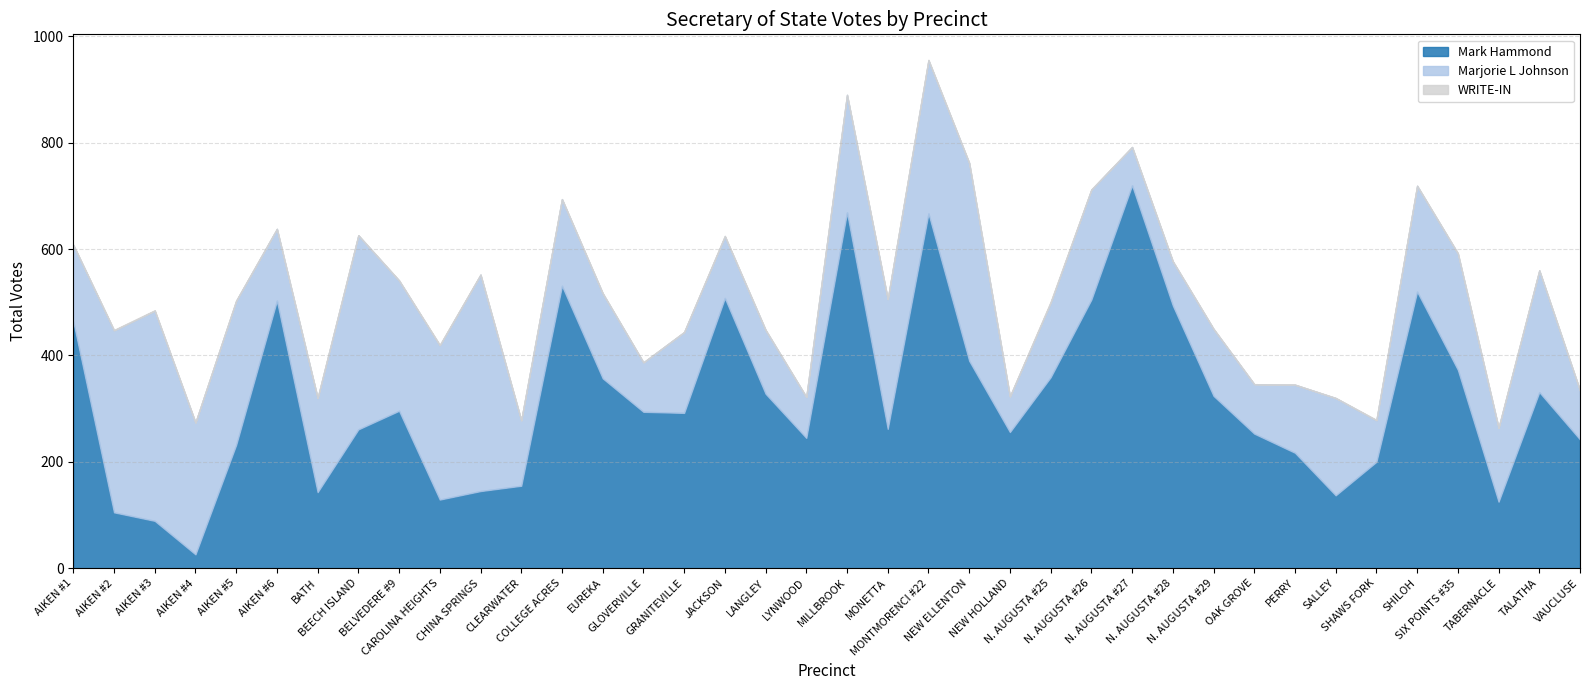

Reading left to right, what are all the values shown in this chart?

Mark Hammond: AIKEN #1=464	AIKEN #2=105	AIKEN #3=89	AIKEN #4=26	AIKEN #5=232	AIKEN #6=503	BATH=143	BEECH ISLAND=261	BELVEDERE #9=296	CAROLINA HEIGHTS=129	CHINA SPRINGS=145	CLEARWATER=155	COLLEGE ACRES=531	EUREKA=357	GLOVERVILLE=294	GRANITEVILLE=292	JACKSON=508	LANGLEY=328	LYNWOOD=245	MILLBROOK=669	MONETTA=262	MONTMORENCI #22=667	NEW ELLENTON=390	NEW HOLLAND=256	N. AUGUSTA #25=359	N. AUGUSTA #26=505	N. AUGUSTA #27=720	N. AUGUSTA #28=494	N. AUGUSTA #29=324	OAK GROVE=253	PERRY=217	SALLEY=137	SHAWS FORK=200	SHILOH=520	SIX POINTS #35=373	TABERNACLE=125	TALATHA=331	VAUCLUSE=242
Marjorie L Johnson: AIKEN #1=144	AIKEN #2=342	AIKEN #3=395	AIKEN #4=248	AIKEN #5=271	AIKEN #6=135	BATH=177	BEECH ISLAND=365	BELVEDERE #9=245	CAROLINA HEIGHTS=290	CHINA SPRINGS=407	CLEARWATER=123	COLLEGE ACRES=163	EUREKA=160	GLOVERVILLE=93	GRANITEVILLE=152	JACKSON=116	LANGLEY=120	LYNWOOD=77	MILLBROOK=221	MONETTA=244	MONTMORENCI #22=288	NEW ELLENTON=372	NEW HOLLAND=67	N. AUGUSTA #25=140	N. AUGUSTA #26=207	N. AUGUSTA #27=72	N. AUGUSTA #28=83	N. AUGUSTA #29=126	OAK GROVE=93	PERRY=128	SALLEY=183	SHAWS FORK=78	SHILOH=199	SIX POINTS #35=219	TABERNACLE=139	TALATHA=229	VAUCLUSE=92
WRITE-IN: AIKEN #1=0	AIKEN #2=1	AIKEN #3=1	AIKEN #4=0	AIKEN #5=0	AIKEN #6=0	BATH=0	BEECH ISLAND=0	BELVEDERE #9=0	CAROLINA HEIGHTS=1	CHINA SPRINGS=0	CLEARWATER=0	COLLEGE ACRES=0	EUREKA=0	GLOVERVILLE=0	GRANITEVILLE=0	JACKSON=1	LANGLEY=0	LYNWOOD=0	MILLBROOK=0	MONETTA=0	MONTMORENCI #22=1	NEW ELLENTON=0	NEW HOLLAND=0	N. AUGUSTA #25=2	N. AUGUSTA #26=0	N. AUGUSTA #27=0	N. AUGUSTA #28=0	N. AUGUSTA #29=0	OAK GROVE=0	PERRY=0	SALLEY=0	SHAWS FORK=1	SHILOH=0	SIX POINTS #35=0	TABERNACLE=0	TALATHA=0	VAUCLUSE=0